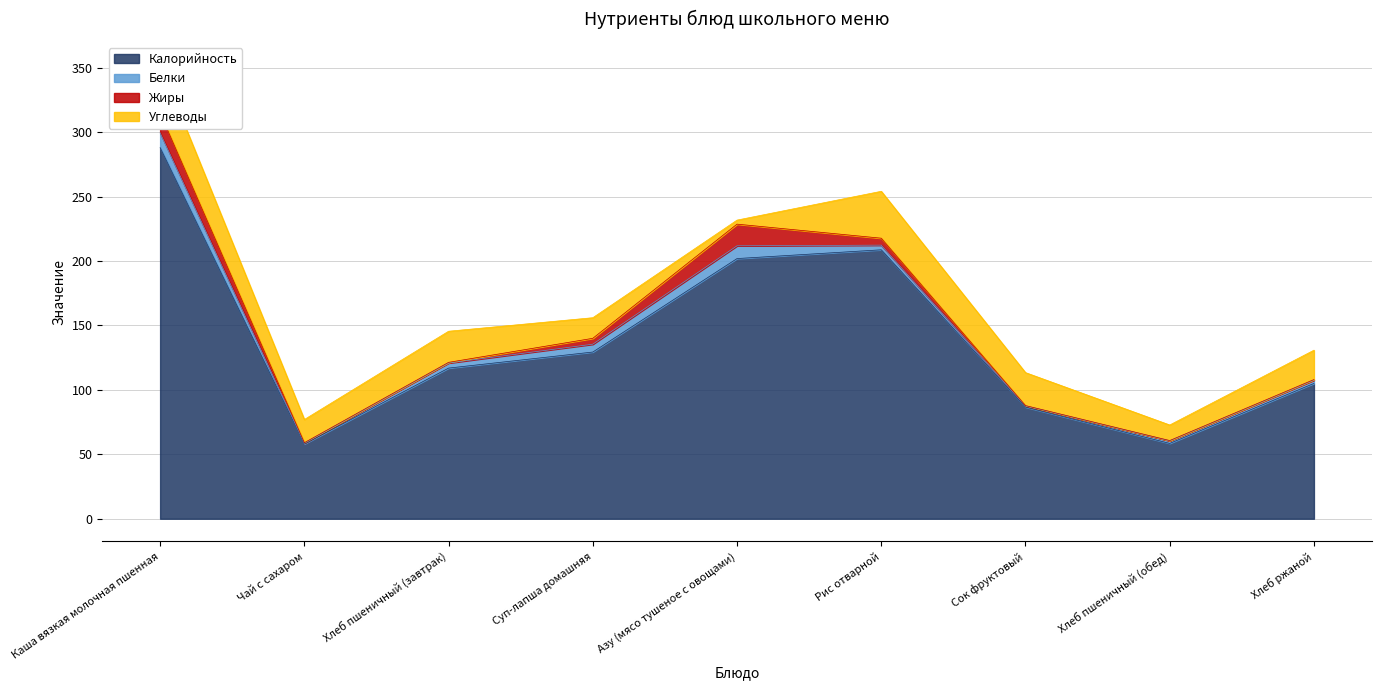

Read the Жиры value at Хлеб ржаной.

0.5